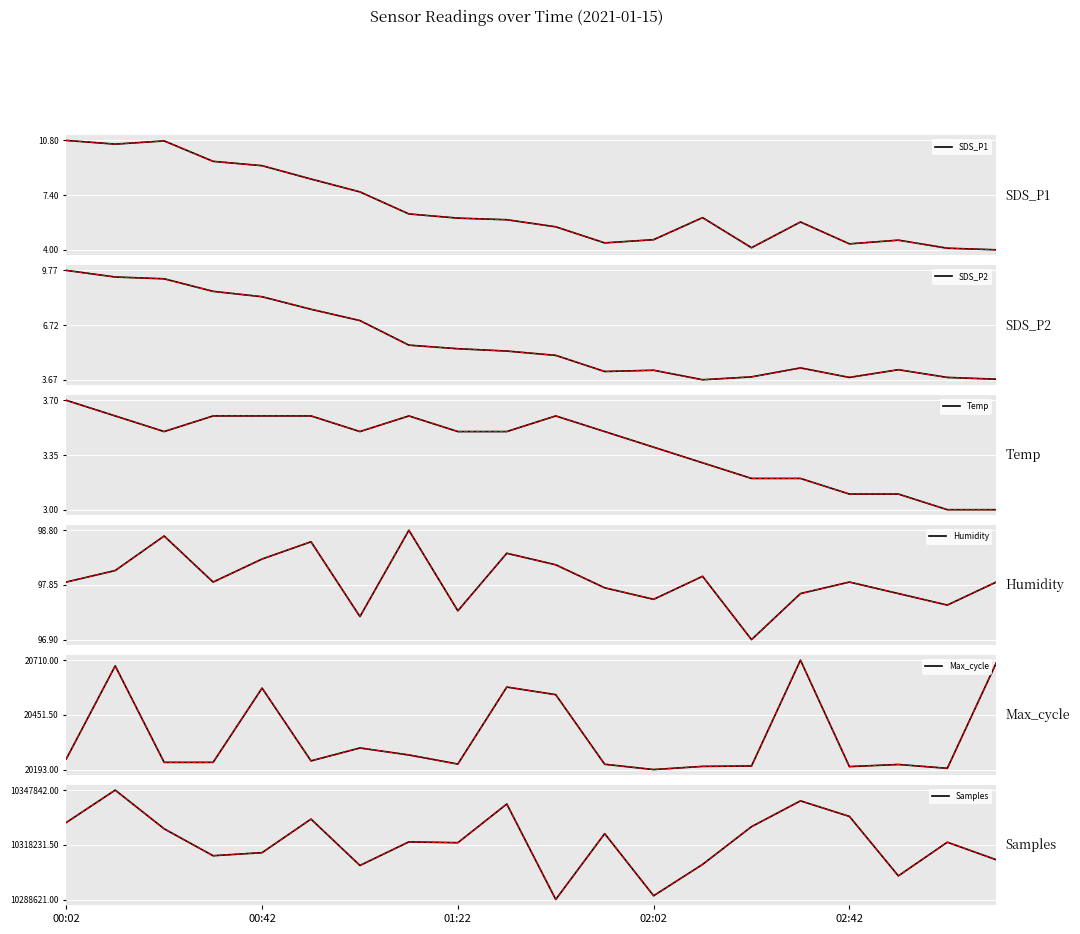

What is the average value of the SDS_P2 series?

5.8